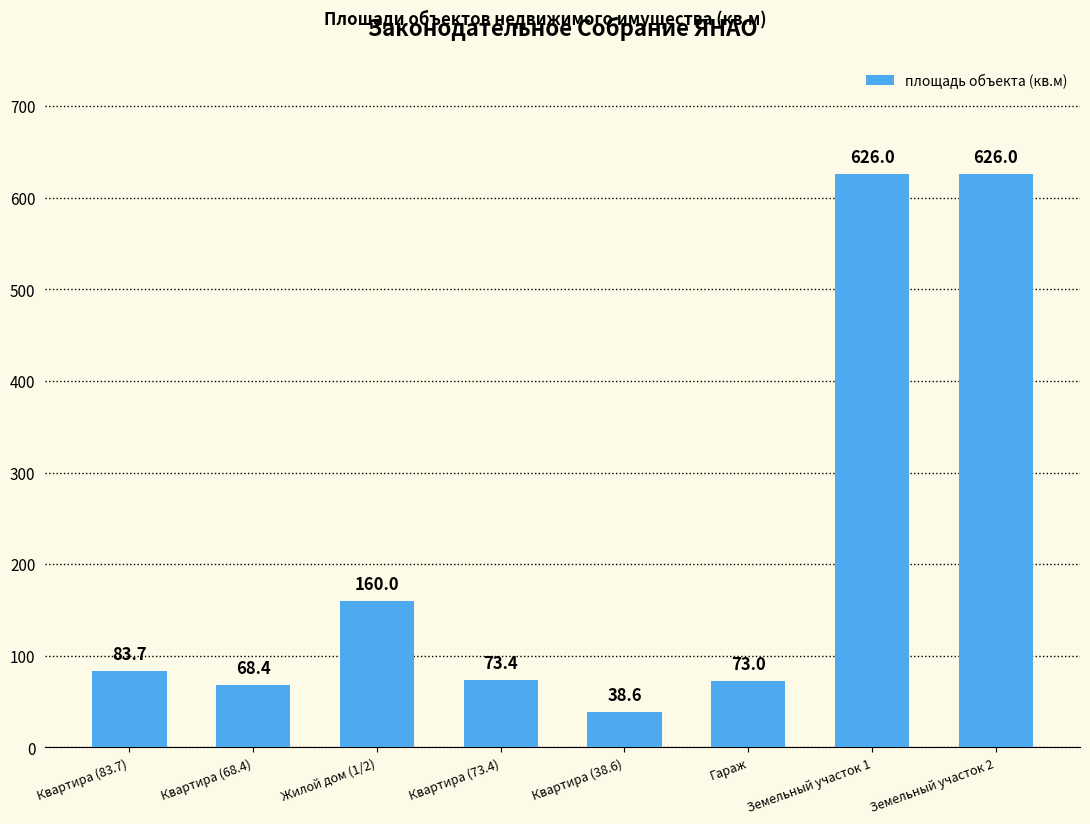

What is the smallest value displayed?

38.6